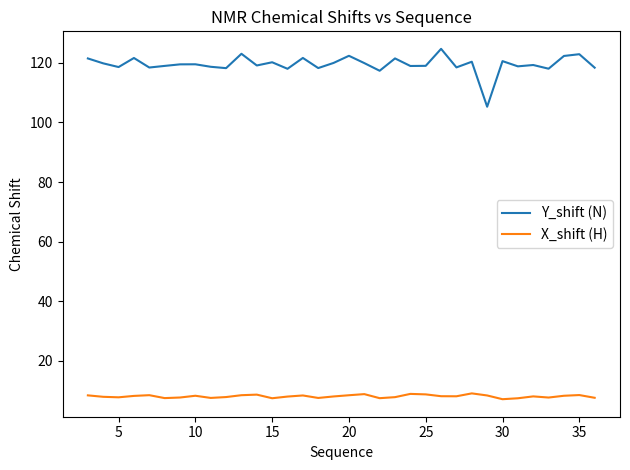

Rank the series by their maximum value, from highest to lowest.

Y_shift (N), X_shift (H)